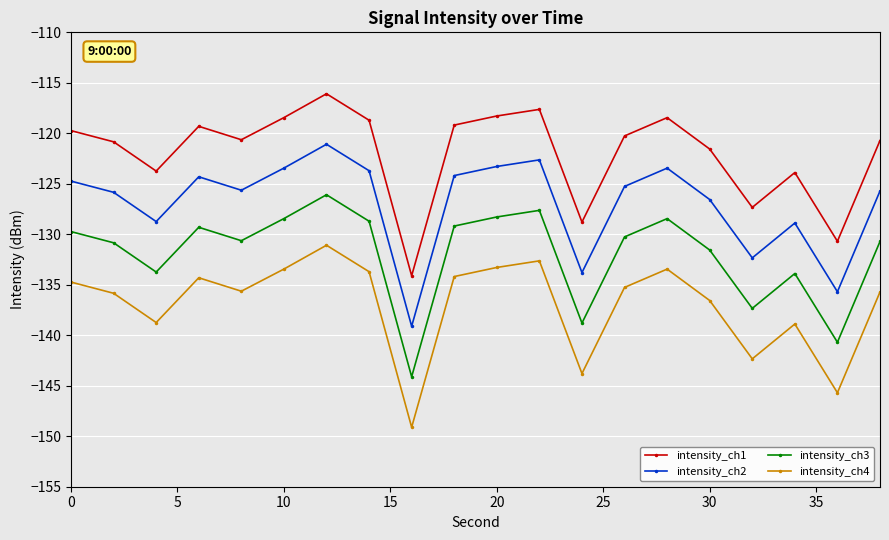

What is the lowest value of the intensity_ch1 series?

-134.1